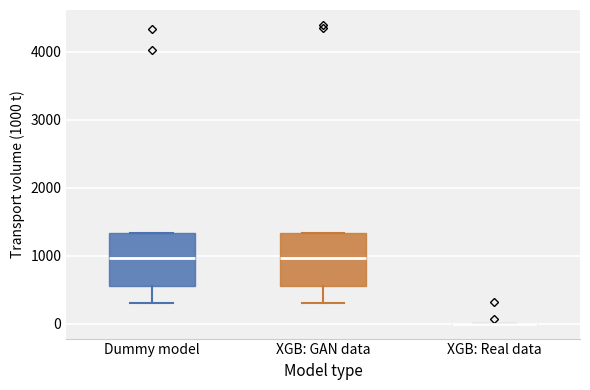

Reading left to right, read every box against the y-axis: the position of its median line, the range the box covers, and the ends of its whiskers. The values are not printed on the chart, so give them approximately, as read against the axis.

Dummy model: median 1000, box 600 to 1300, whiskers 300 to 1300
XGB: GAN data: median 1000, box 600 to 1300, whiskers 300 to 1300
XGB: Real data: box collapsed to a line at 0, whiskers 0 to 0